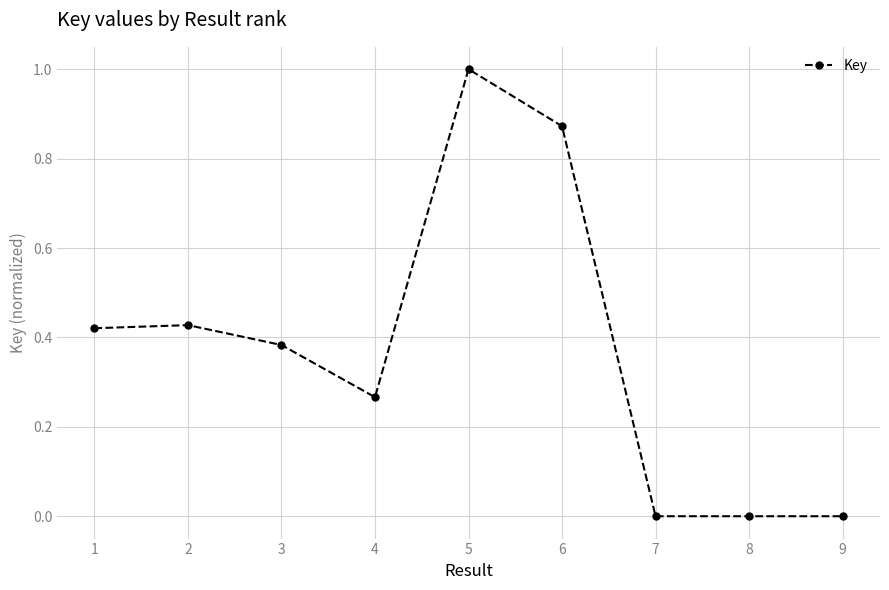

What is the approximate value at 5?

1.0